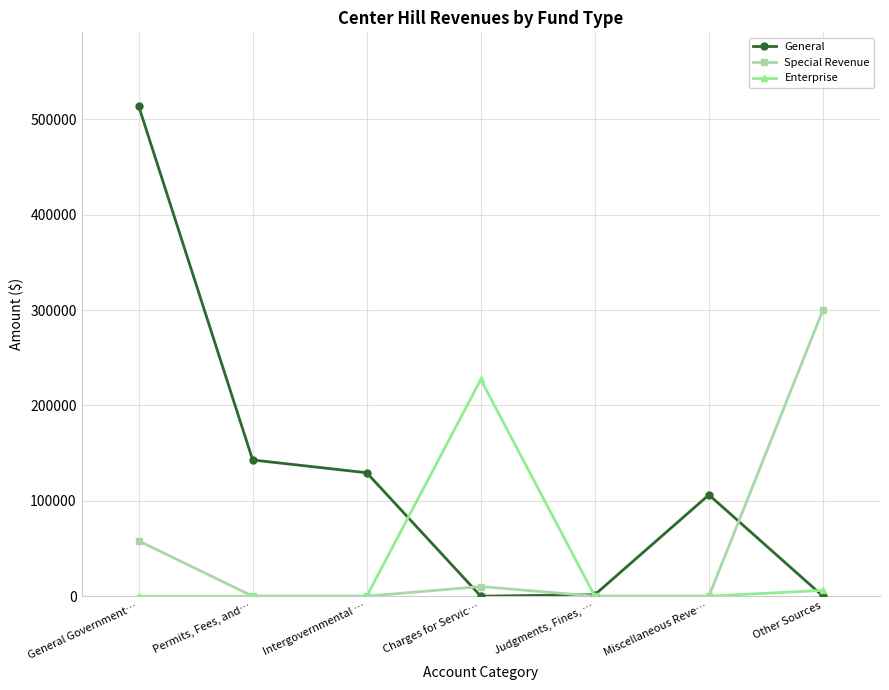

In General, how many points are lower than both neighbors (excluding endpoints)?

1